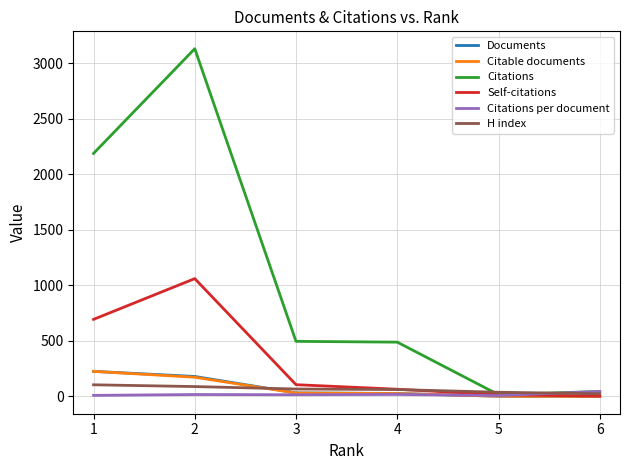

Is the value of Citable documents at 3 greater than the value of H index at 1?

No